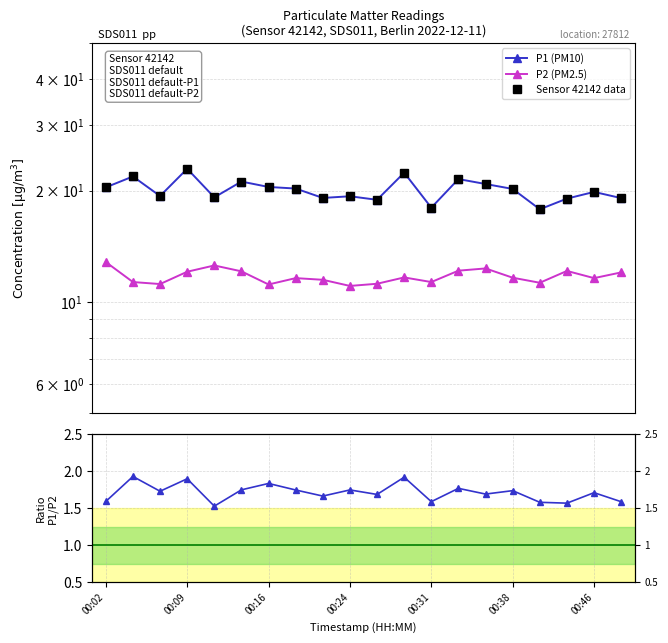

True or false: P1 (PM10) has more than 1 points higher than both neighbors.

True